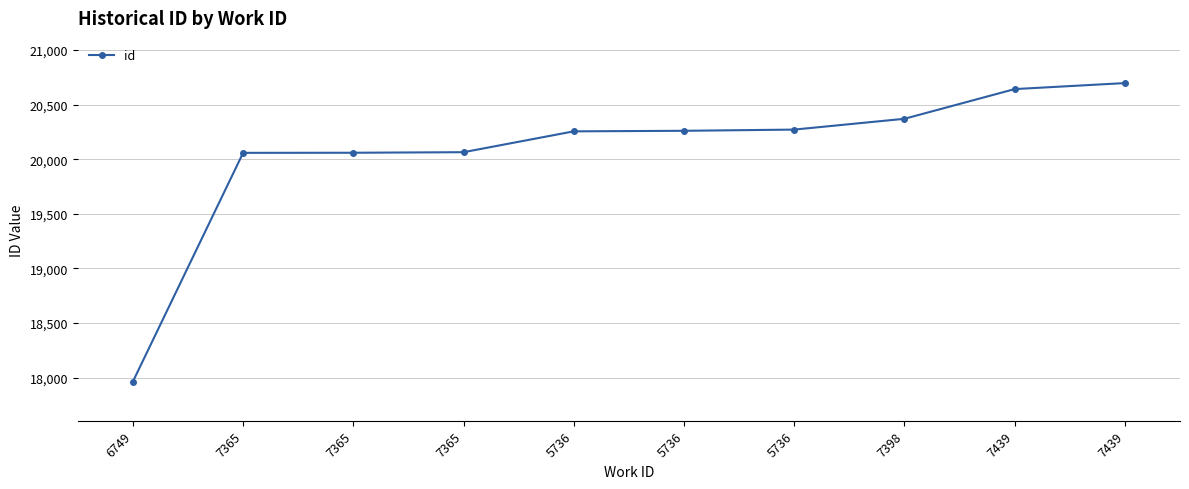

Reading left to right, transcribe all the data shown in this chart.

6749=17964	7365=20059	7365=20060	7365=20065	5736=20256	5736=20261	5736=20272	7398=20371	7439=20643	7439=20698